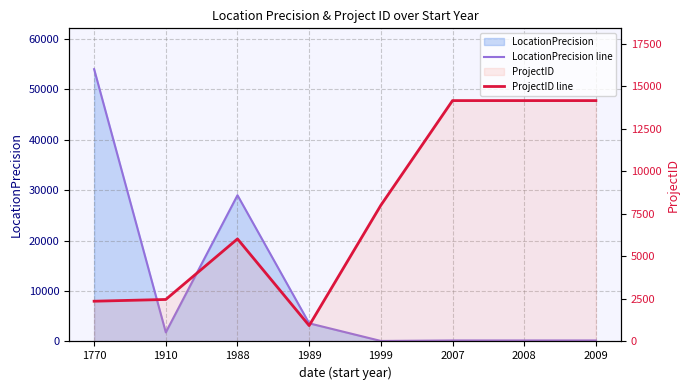

The LocationPrecision line series shows 93807 at 1770. True or false?

False